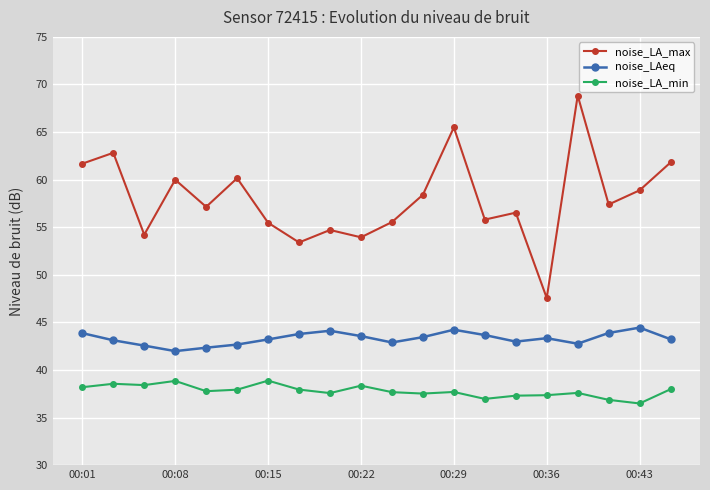

List the series in order of their peak value, highest first.

noise_LA_max, noise_LAeq, noise_LA_min